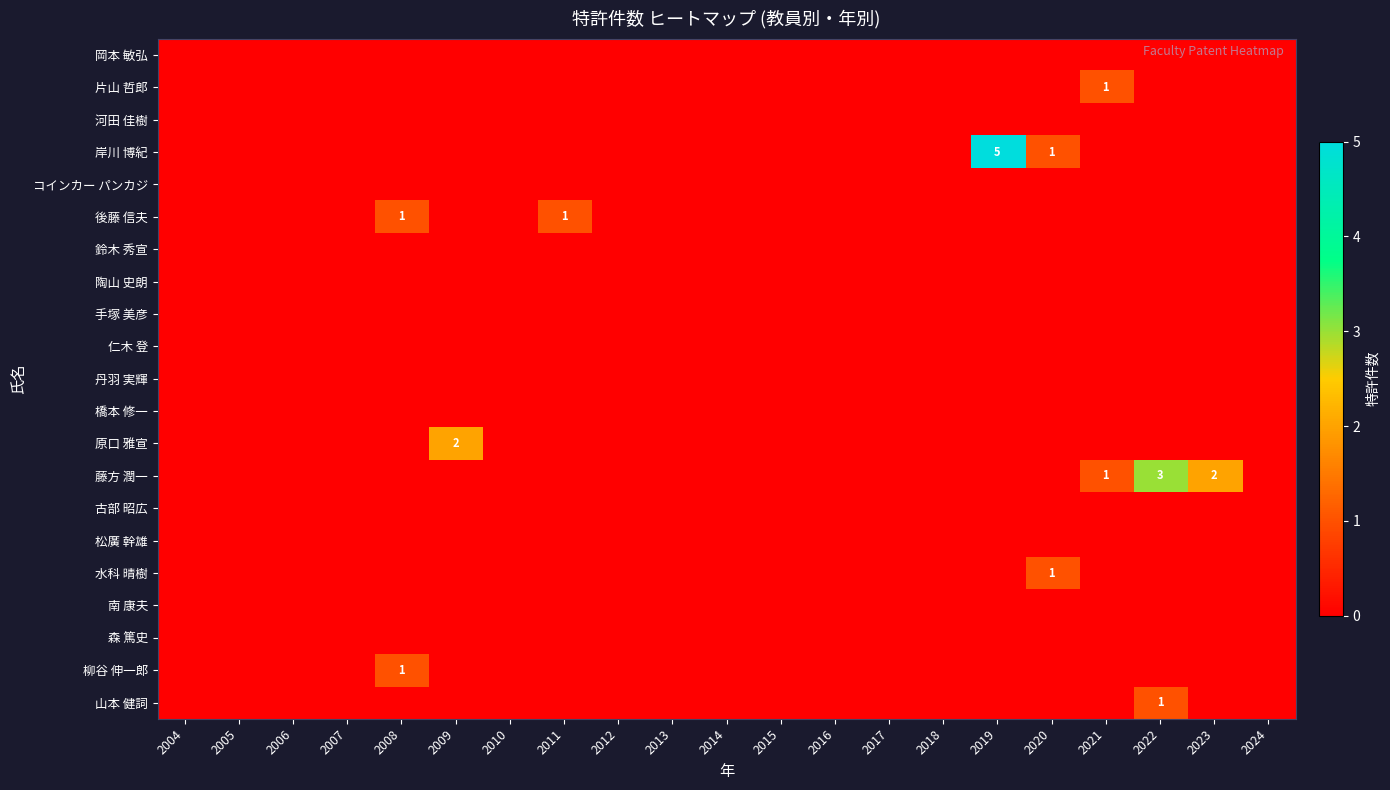

How many data points does each series have?

21